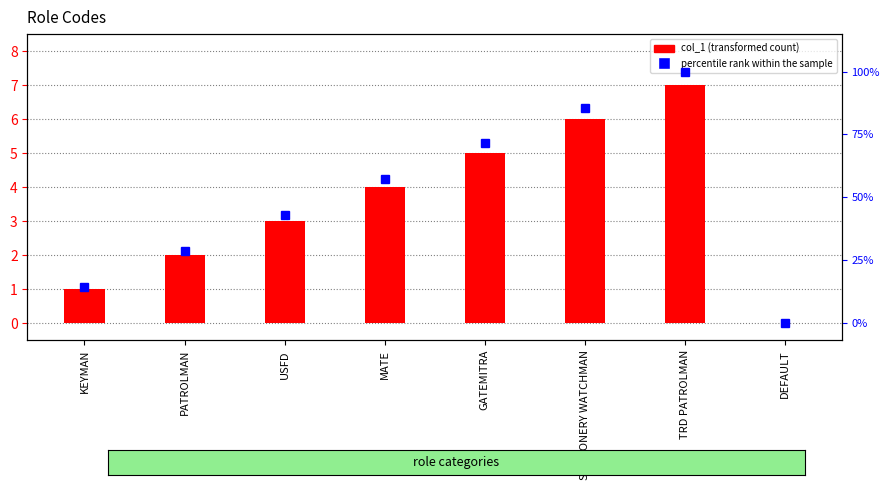

At which label is col_1 closest to 3?

USFD